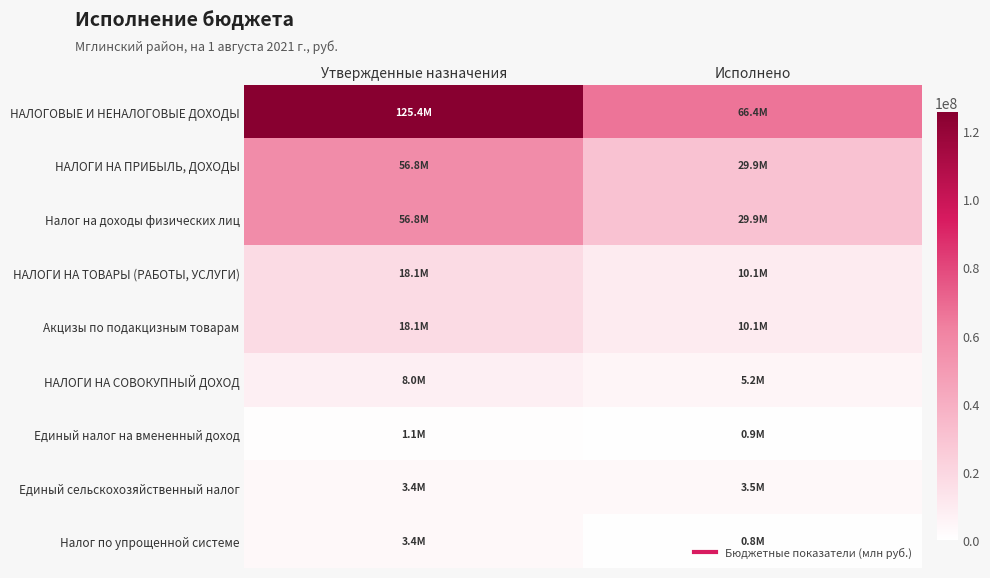

List the series in order of their peak value, lowest first.

Единый налог на вмененный доход, Налог по упрощенной системе, Единый сельскохозяйственный налог, НАЛОГИ НА СОВОКУПНЫЙ ДОХОД, НАЛОГИ НА ТОВАРЫ (РАБОТЫ, УСЛУГИ), Акцизы по подакцизным товарам, НАЛОГИ НА ПРИБЫЛЬ, ДОХОДЫ, Налог на доходы физических лиц, НАЛОГОВЫЕ И НЕНАЛОГОВЫЕ ДОХОДЫ